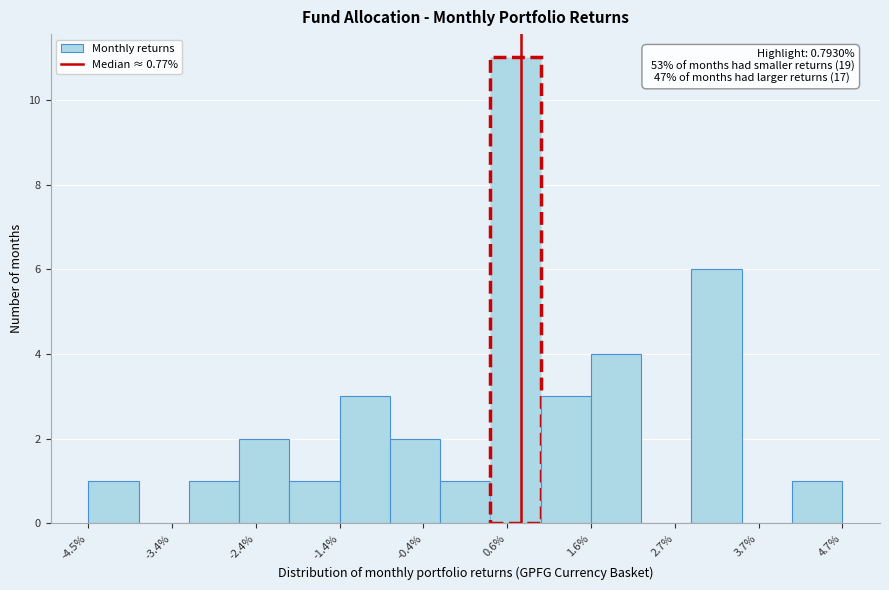

Around what value on the x-axis is the tallest bar? Give the approximate position of its centre, as read against the axis.

0.8